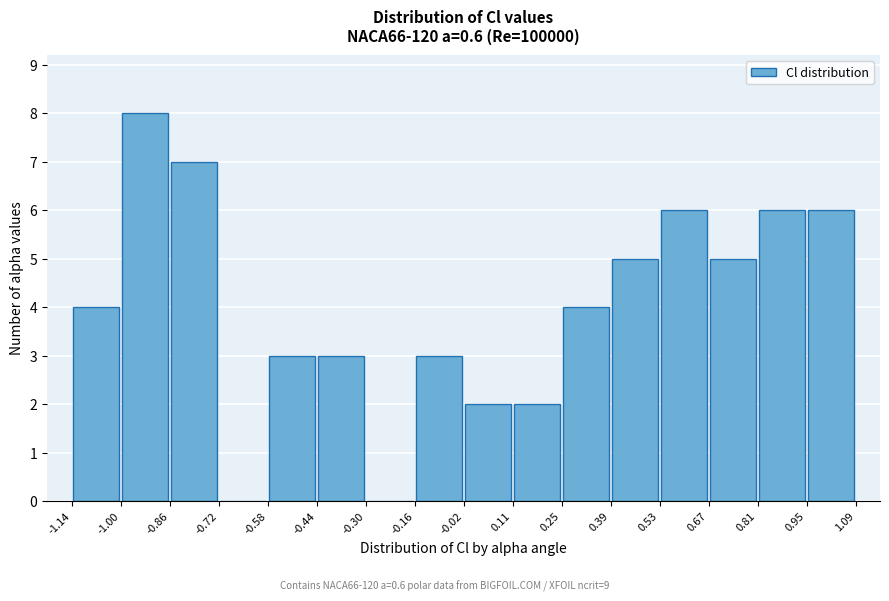

Reading left to right, list every bar in this chart as the range it spans on the x-axis followed by its height. The values are not printed on the chart, so give them approximately, as read against the axis.

-1.14 to -1.00: 4
-1.00 to -0.86: 8
-0.86 to -0.72: 7
-0.72 to -0.58: 0
-0.58 to -0.44: 3
-0.44 to -0.30: 3
-0.30 to -0.16: 0
-0.16 to -0.02: 3
-0.02 to 0.11: 2
0.11 to 0.25: 2
0.25 to 0.39: 4
0.39 to 0.53: 5
0.53 to 0.67: 6
0.67 to 0.81: 5
0.81 to 0.95: 6
0.95 to 1.09: 6